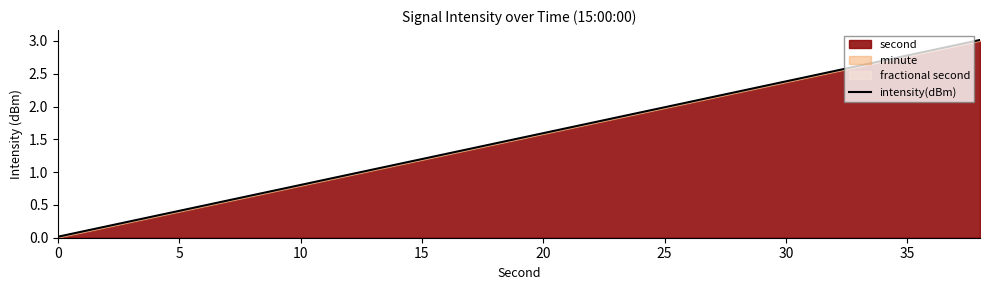

What is the value of the 6th point from the left?

0.8